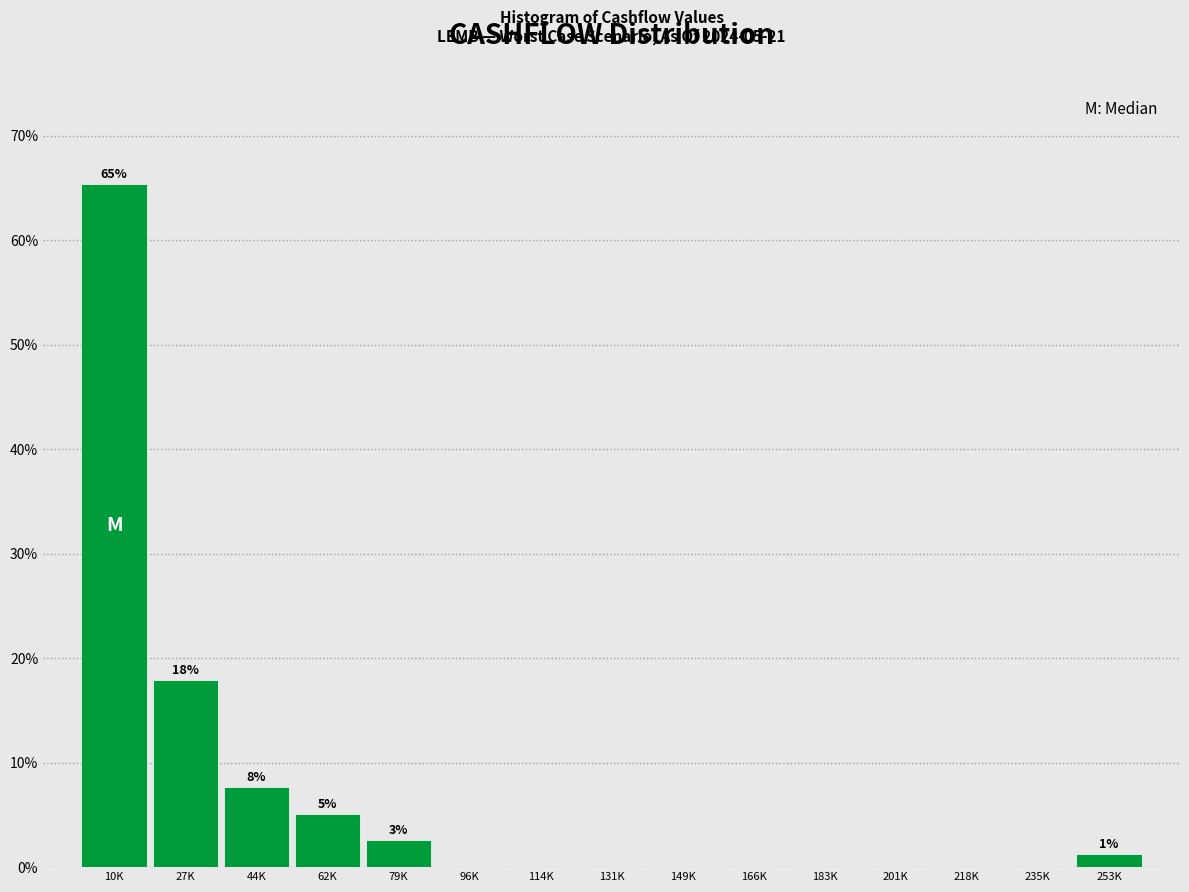

Reading right to left, transcribe all the data shown in this chart.

253K=1.3	235K=0.0	218K=0.0	201K=0.0	183K=0.0	166K=0.0	149K=0.0	131K=0.0	114K=0.0	96K=0.0	79K=2.6	62K=5.1	44K=7.7	27K=17.9	10K=65.4